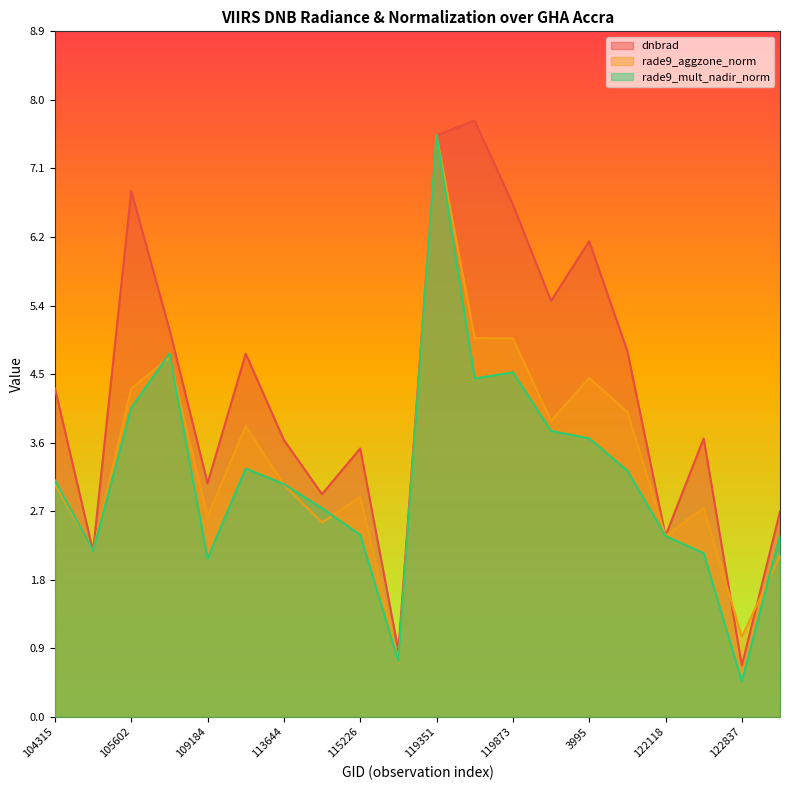

True or false: rade9_aggzone_norm and dnbrad intersect in this chart.

True